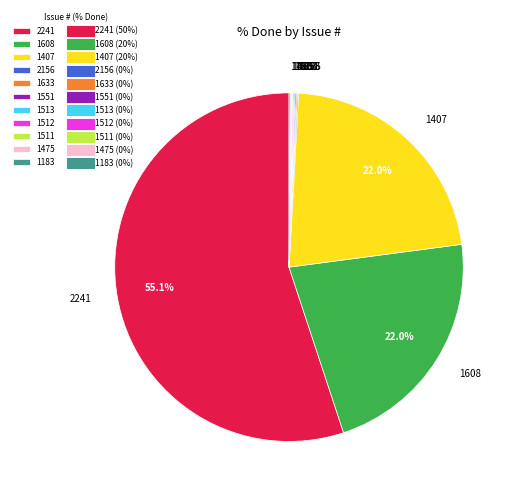

What is the largest slice in the pie chart?

2241